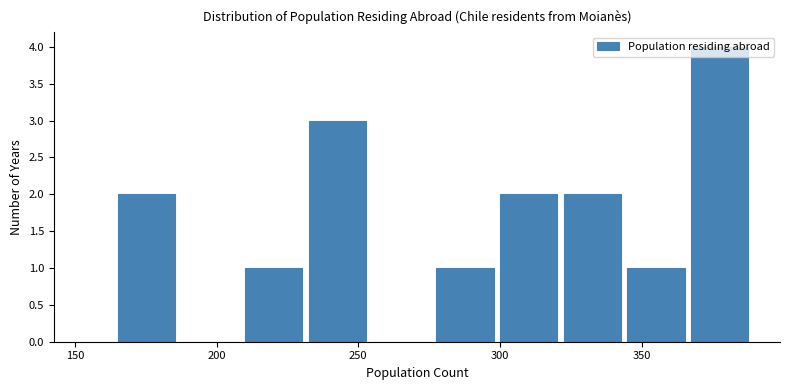

Reading left to right, list every bar in this chart as the range it spans on the x-axis followed by its height. Neither the bar edges nor the heights are printed on the chart, so give them approximately, as read against the axes.

165.0 to 187.5: 2
187.5 to 210.0: 0
210.0 to 232.5: 1
232.5 to 255.0: 3
255.0 to 277.5: 0
277.5 to 300.0: 1
300.0 to 322.5: 2
322.5 to 345.0: 2
345.0 to 367.5: 1
367.5 to 390.0: 4